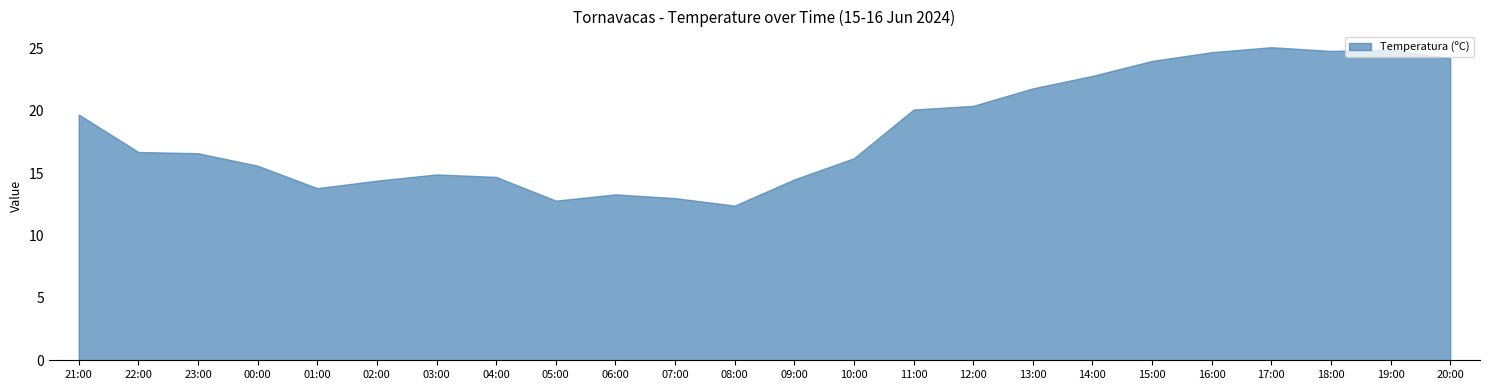

What is the approximate value at 19:00?

24.9